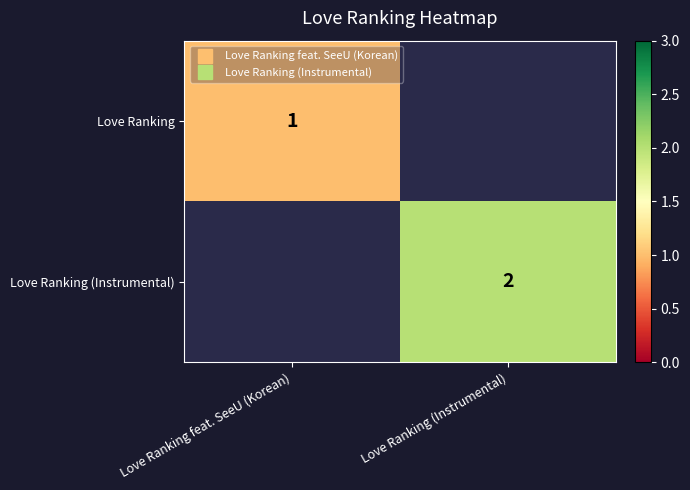

The Love Ranking series shows 1.0 at Love Ranking feat. SeeU (Korean). True or false?

True